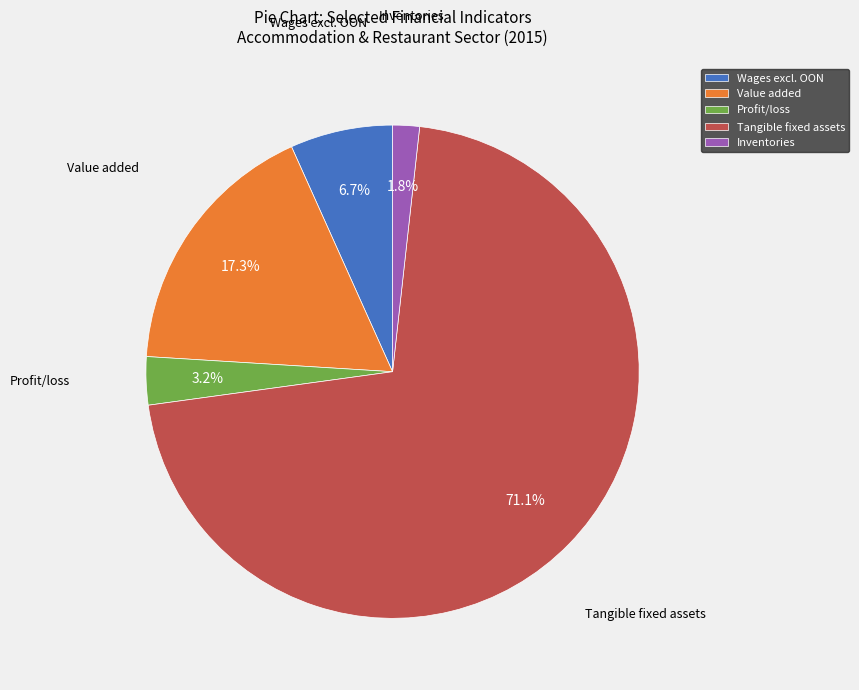

True or false: Inventories accounts for 2% of the total.

True